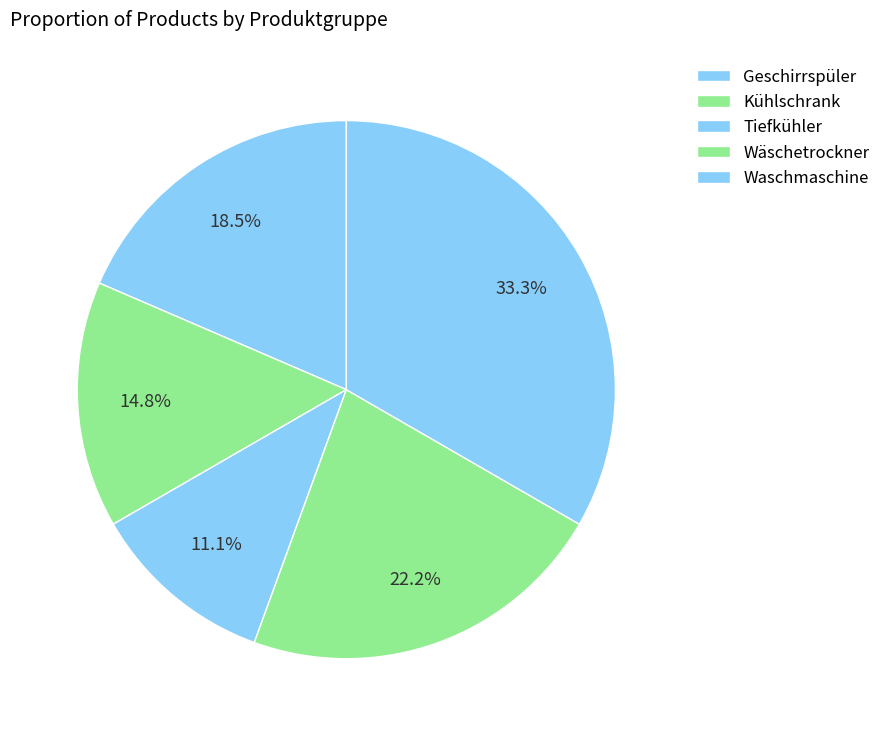

Between Geschirrspüler and Wäschetrockner, which is larger?

Wäschetrockner